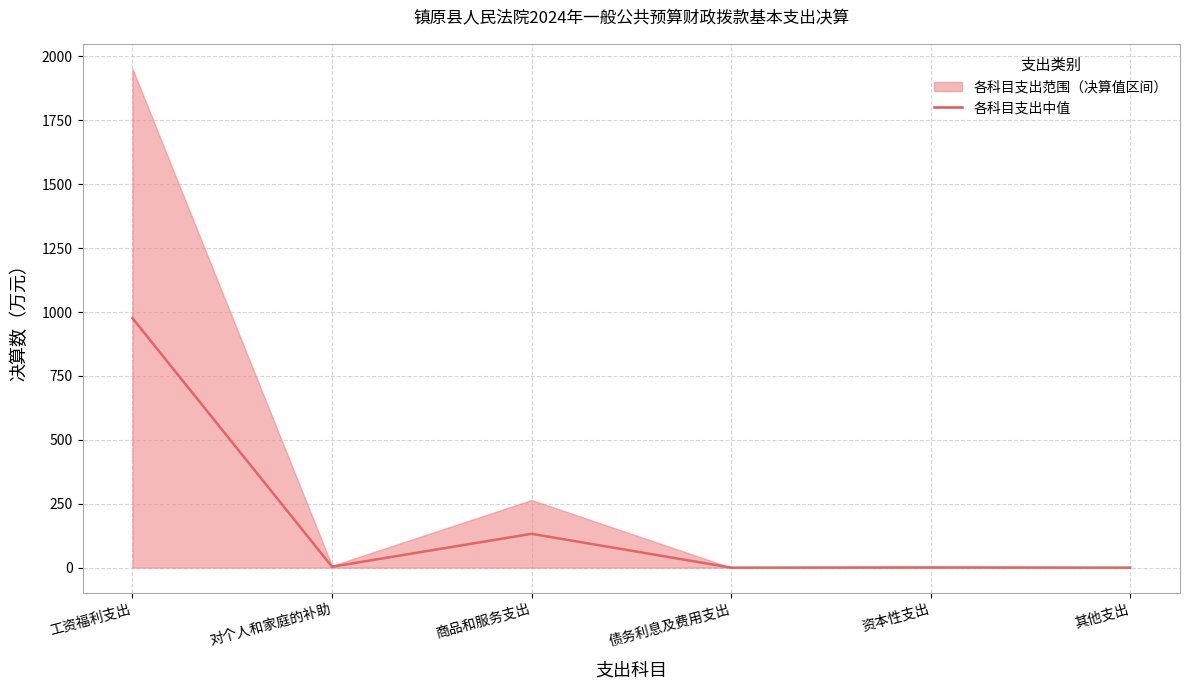

How many lines are shown in the chart?

1